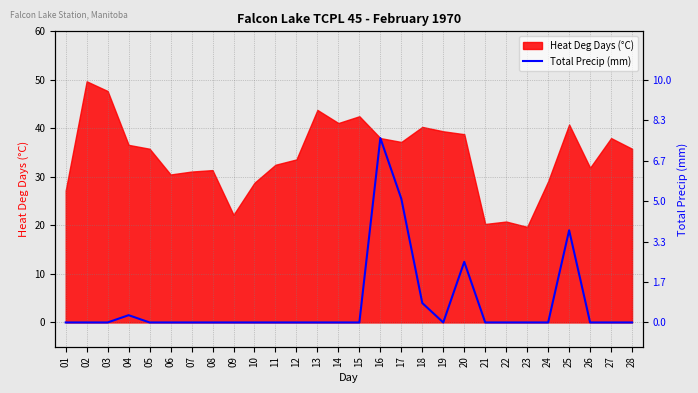

List the labels in order of value, smallest first.

01, 02, 03, 05, 06, 07, 08, 09, 10, 11, 12, 13, 14, 15, 19, 21, 22, 23, 24, 26, 27, 28, 04, 18, 20, 25, 17, 16